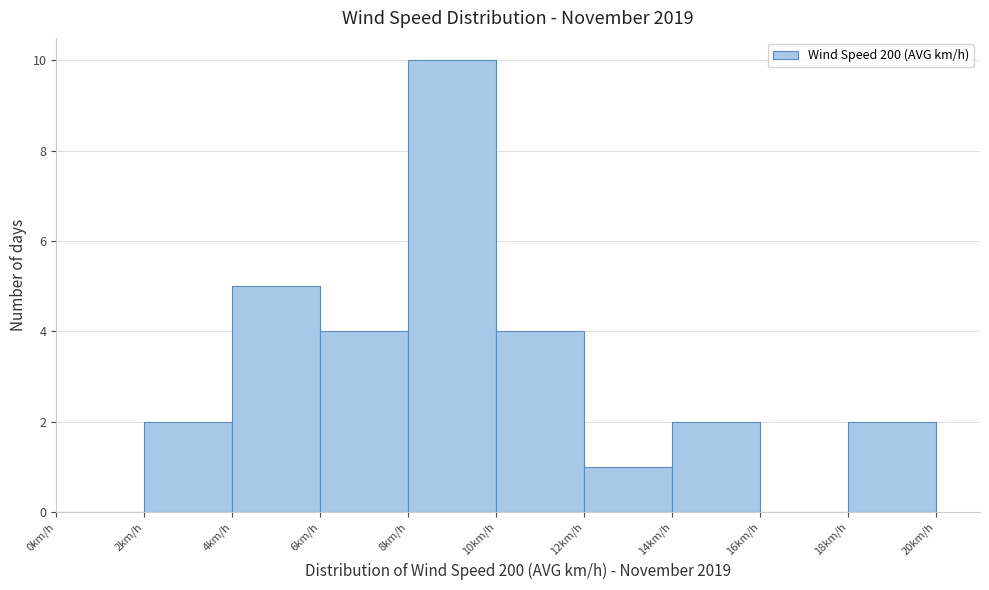

What is the height of the bar covering 10 to 12 on the x-axis? The values are not printed on the chart, so give them approximately, as read against the axis.

4